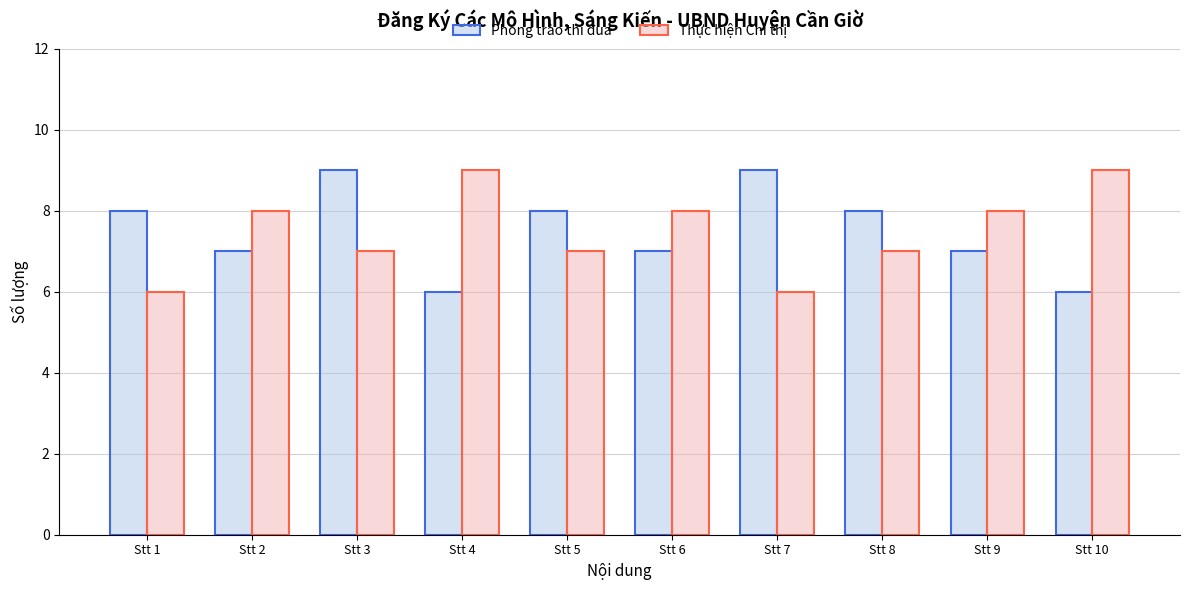

At which category is the sum across all series the highest?

Stt 3